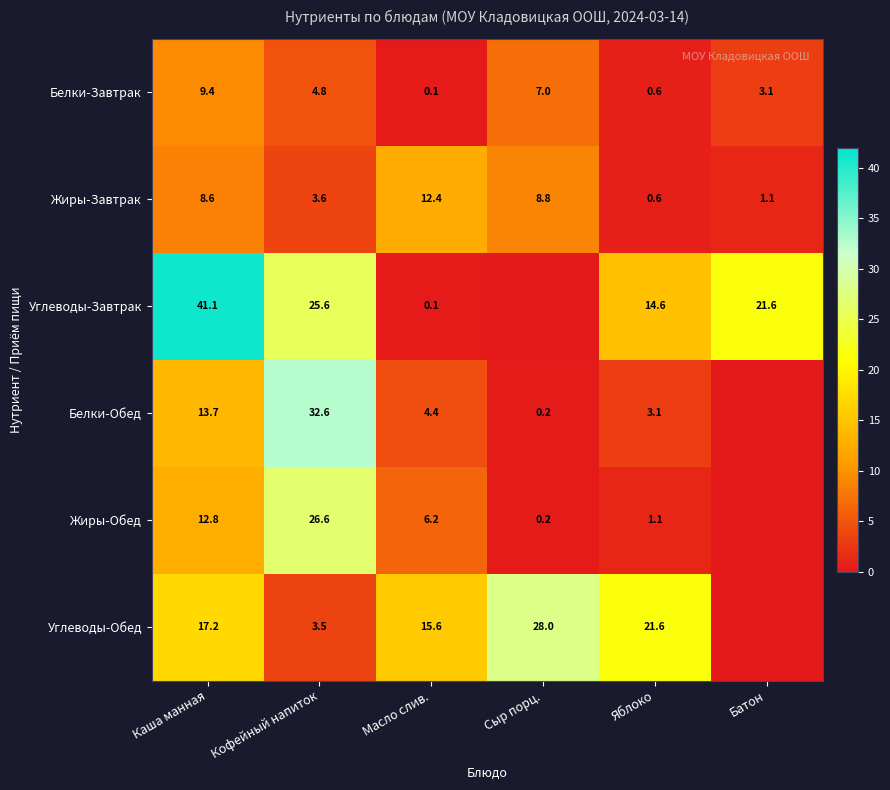

True or false: Жиры-Обед has a value of 3.8 at Масло слив..

False